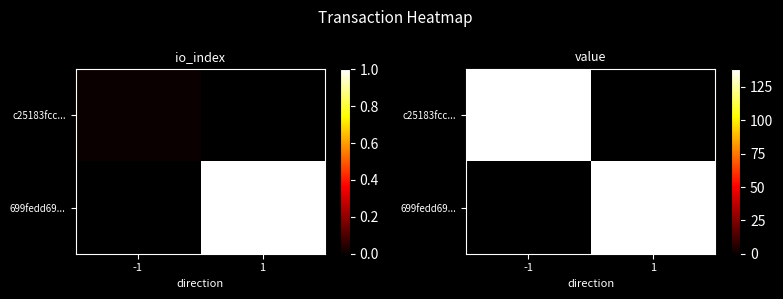

True or false: c25183fccfc6dbd37de824d0182adbc61b5bc9e has a value of 138.2 at value.

True